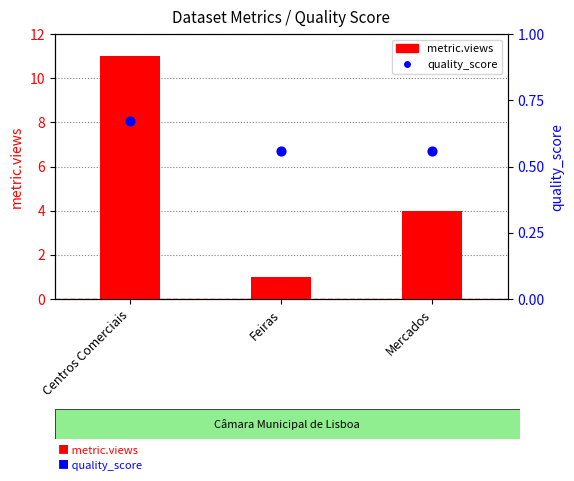

Which series has the largest total across all categories?

metric.views